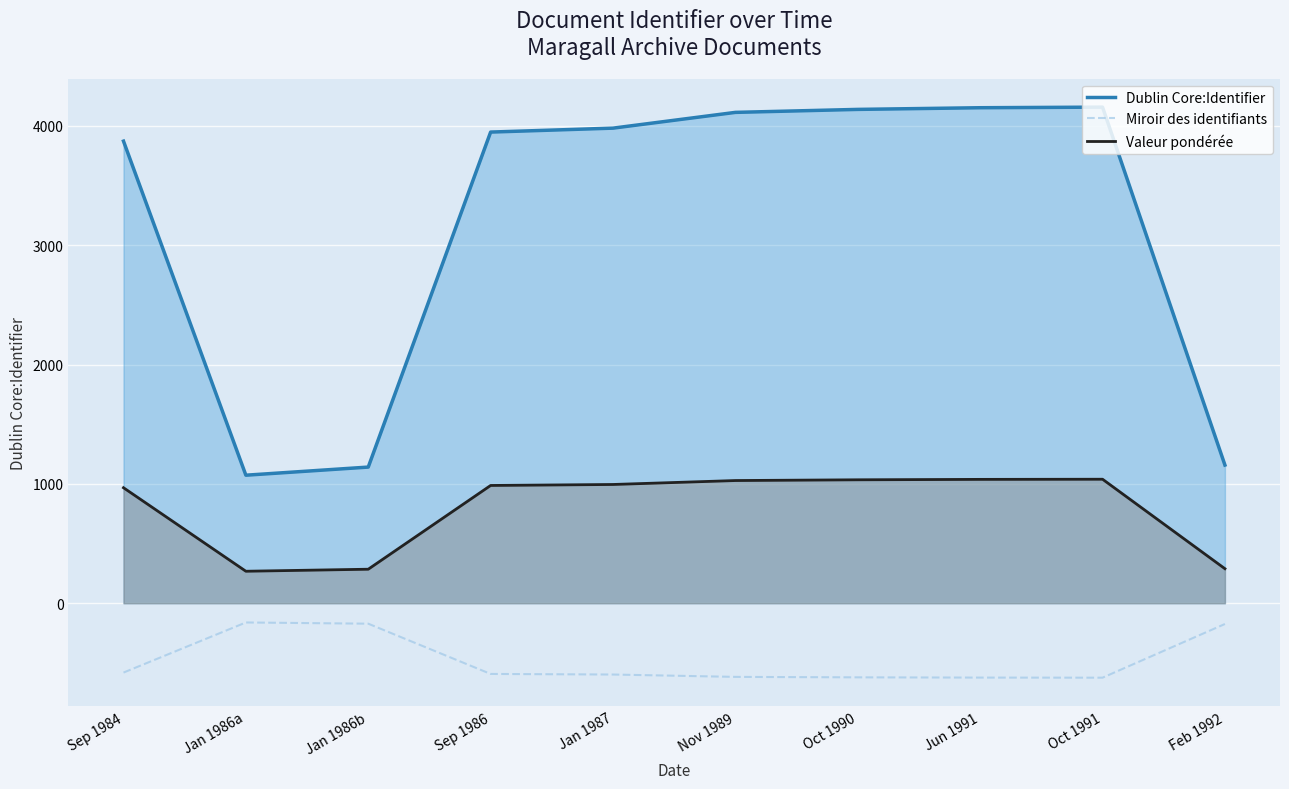

What is the label of the 9th point from the right?

Jan 1986a